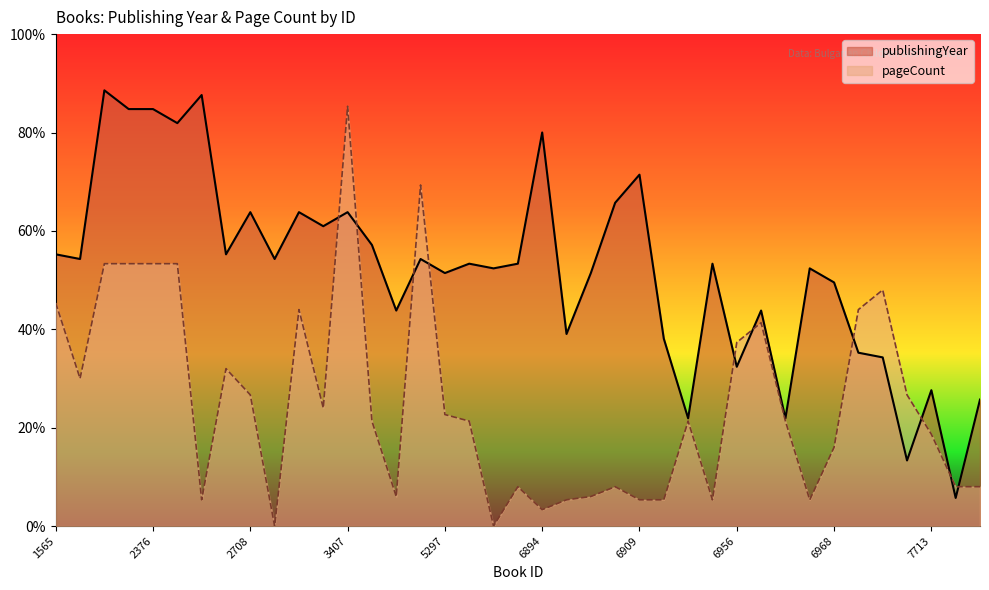

Which has a higher value, 7712 or 2376?

2376